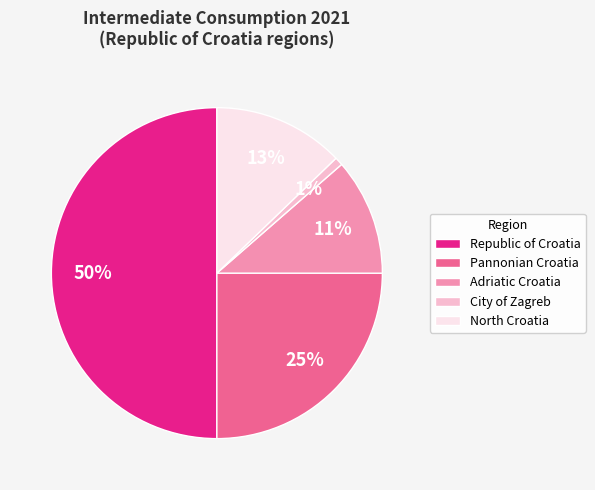

How many slices are in this pie chart?

5